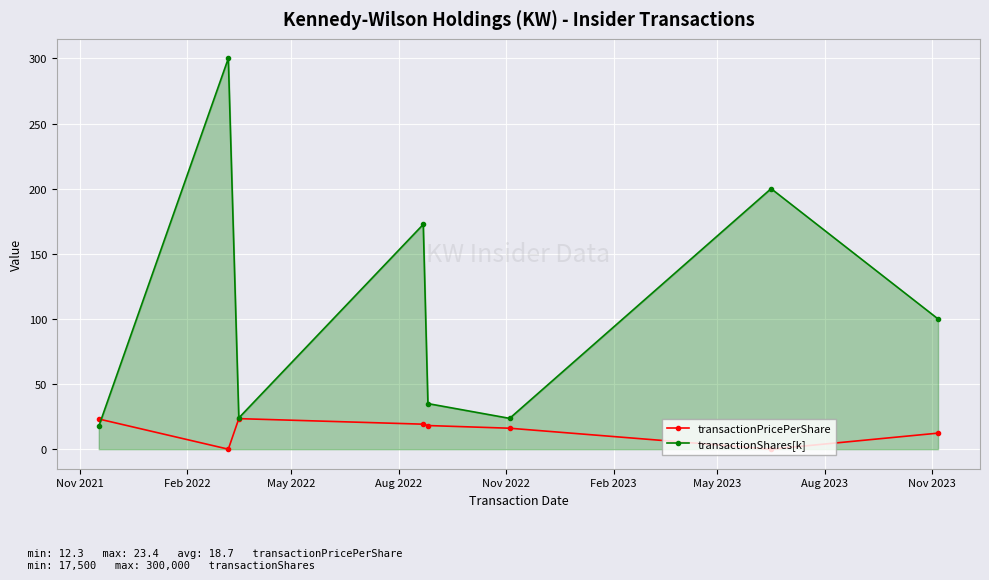

What are all the series names shown in the legend?

transactionPricePerShare, transactionShares[k]